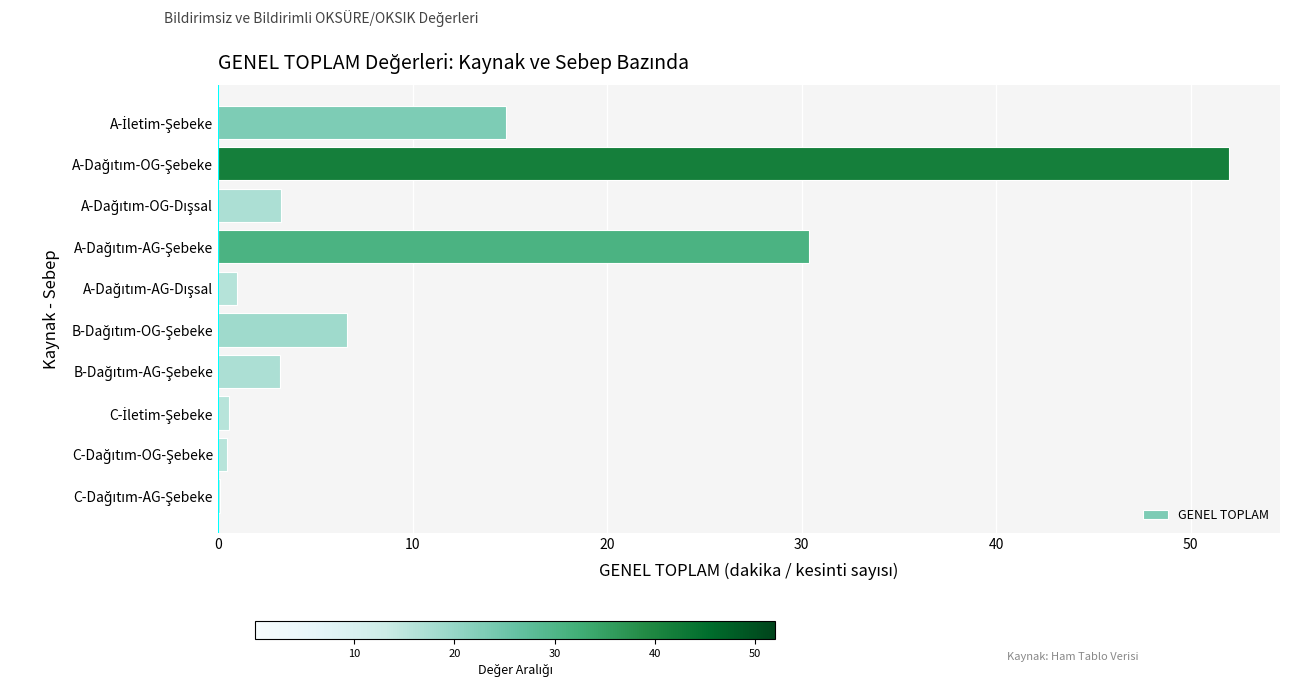

What is the sum of all values?

112.4